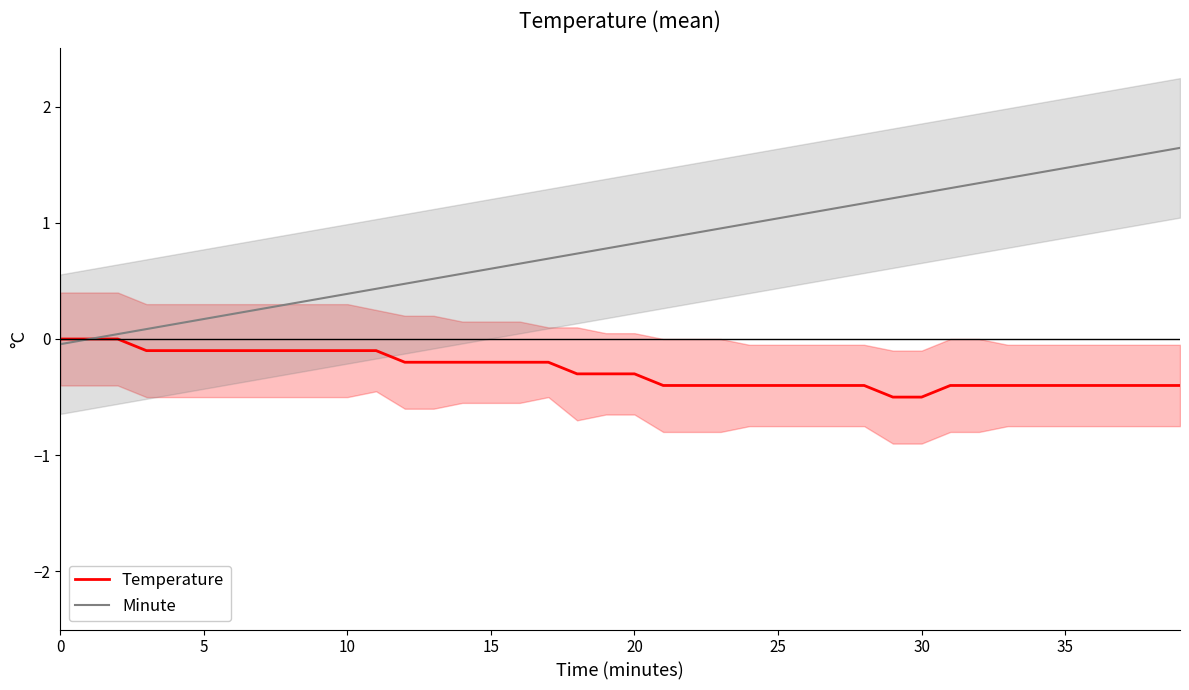

Which series changed the most between 20 and 12?

Minute